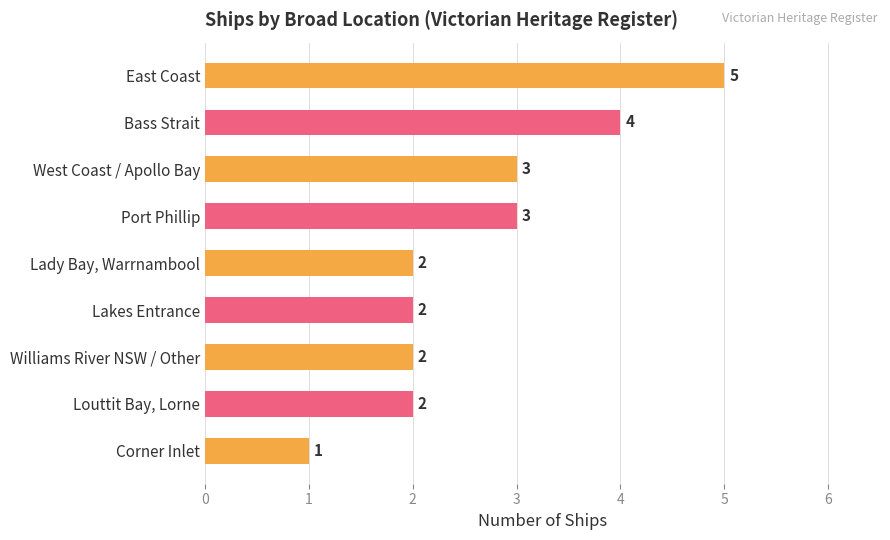

Is it true that the value at Louttit Bay, Lorne is 4?

False